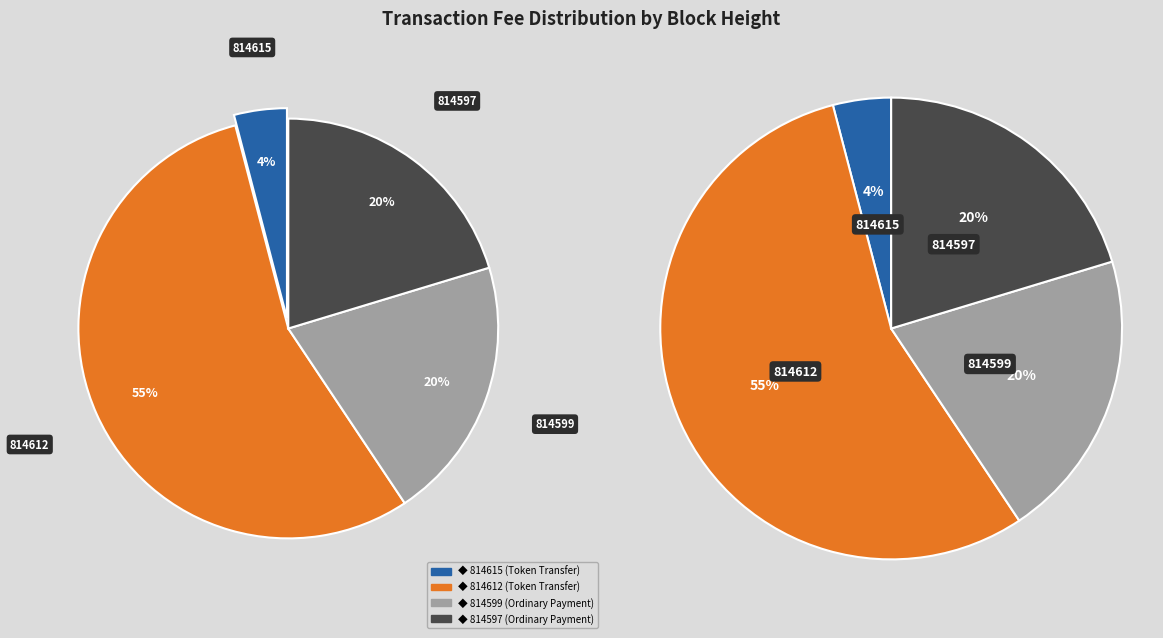

Is there any slice that represents more than half of the pie?

Yes